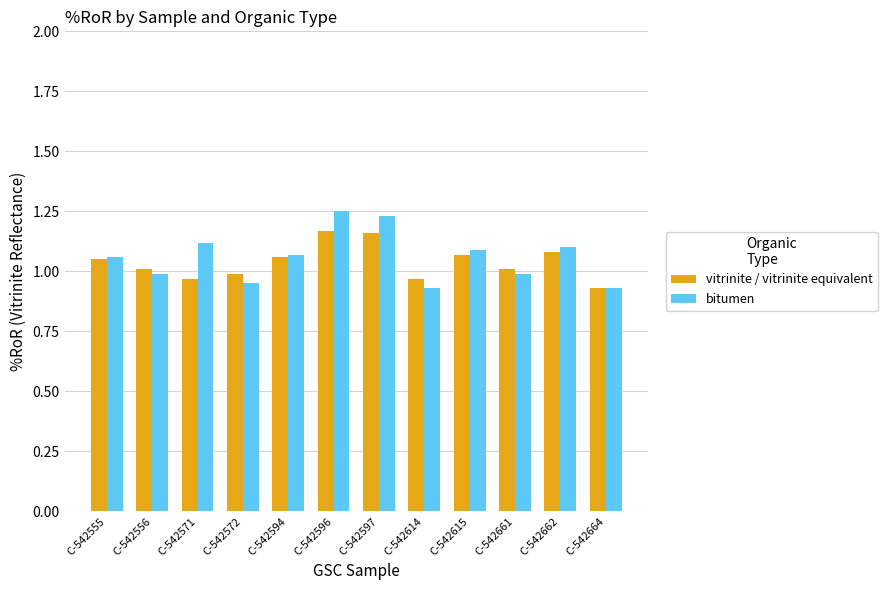

The bitumen series shows 1.7 at C-542661. True or false?

False